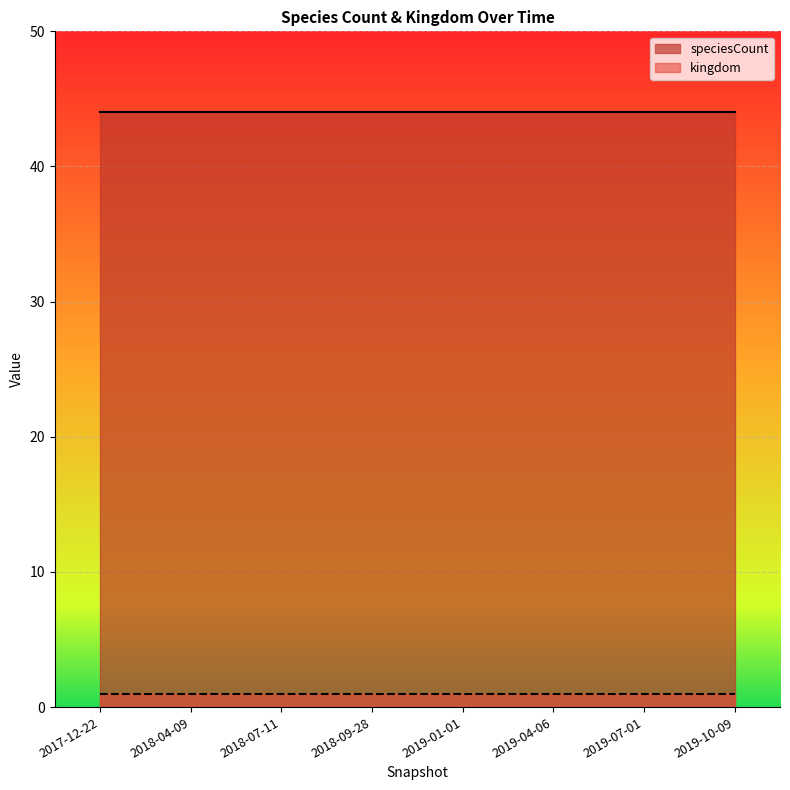

Which label corresponds to the smallest value in the chart?

2017-12-22